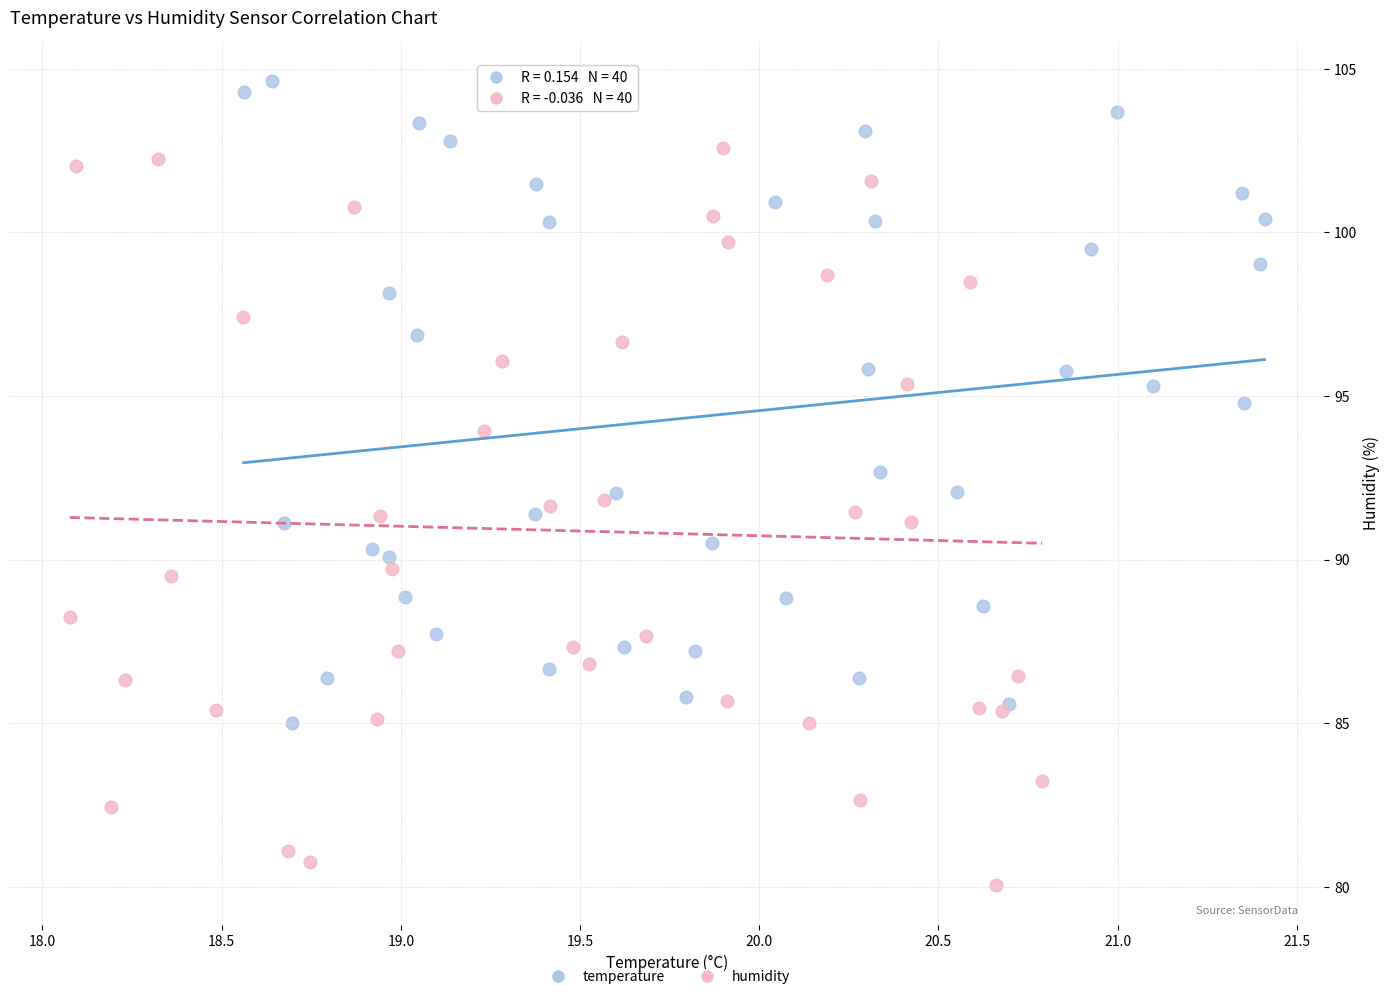

Which series has the largest Y range (max minus min)?

humidity